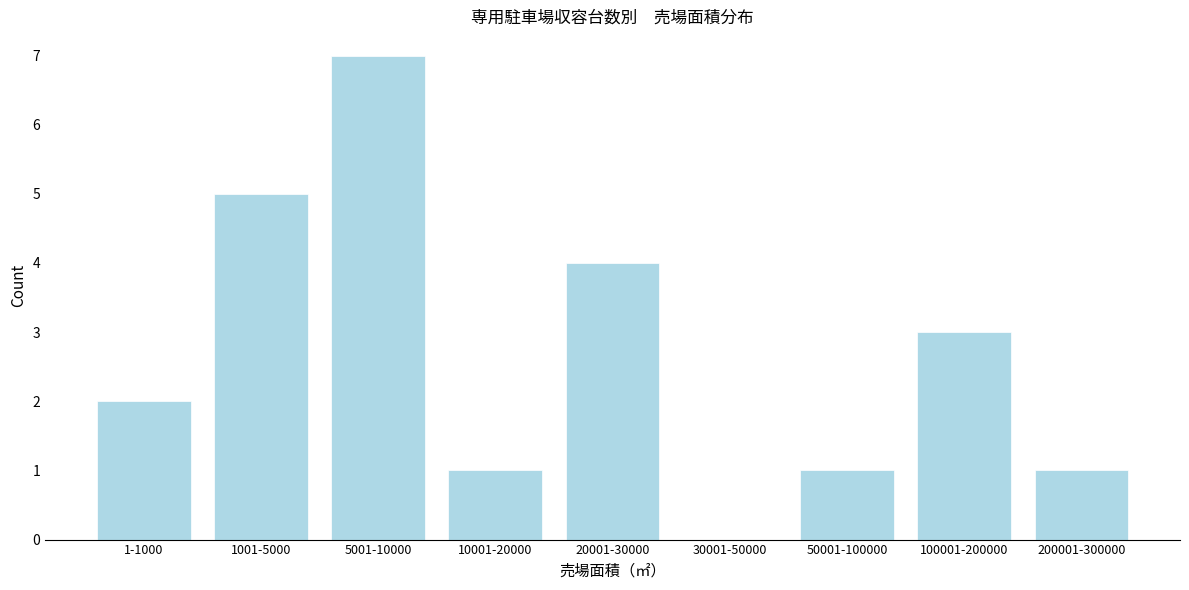

Reading left to right, list all the values displayed in this chart.

1-1000=2	1001-5000=5	5001-10000=7	10001-20000=1	20001-30000=4	30001-50000=0	50001-100000=1	100001-200000=3	200001-300000=1